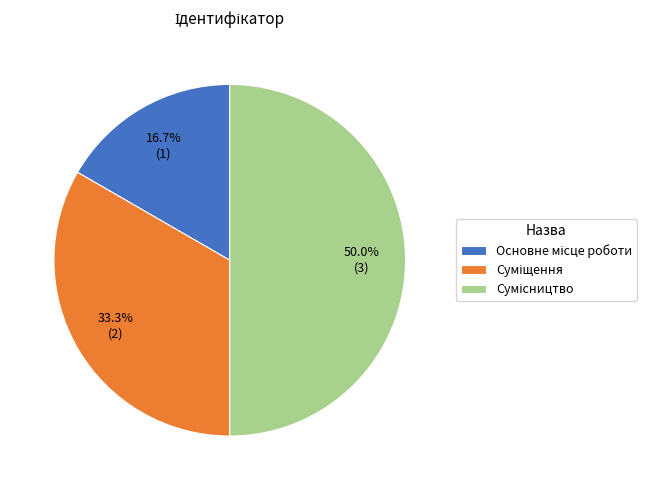

What percentage is the Суміщення slice, to the nearest percent?

33%